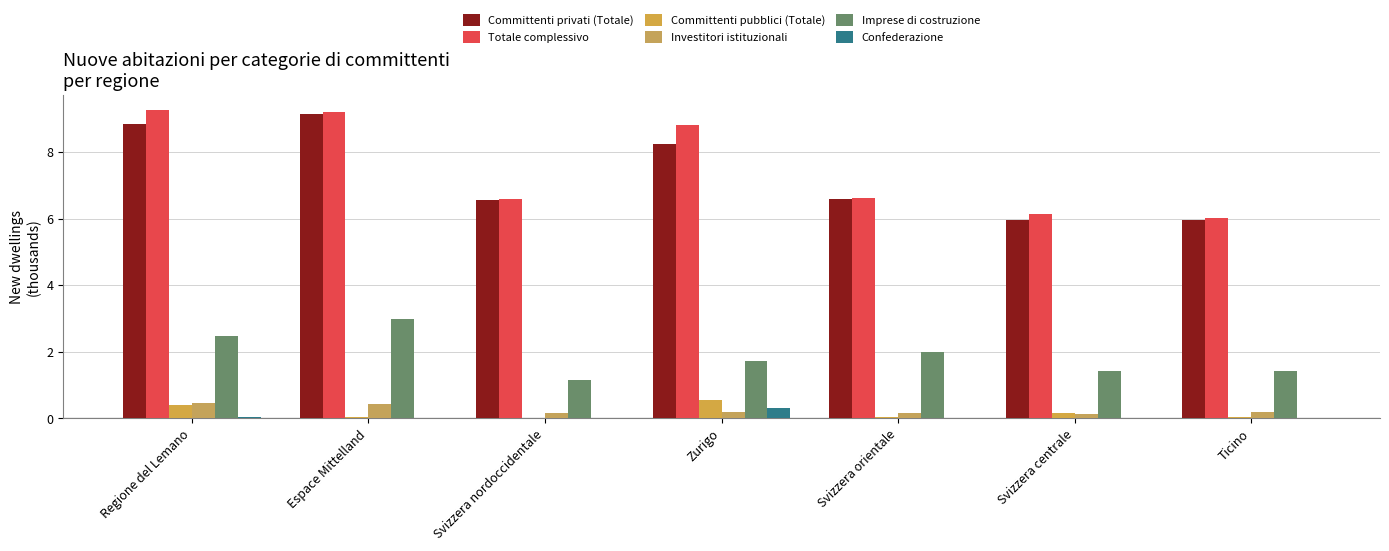

What is the difference between the maximum and minimum values in the Committenti pubblici (Totale) series?

0.5